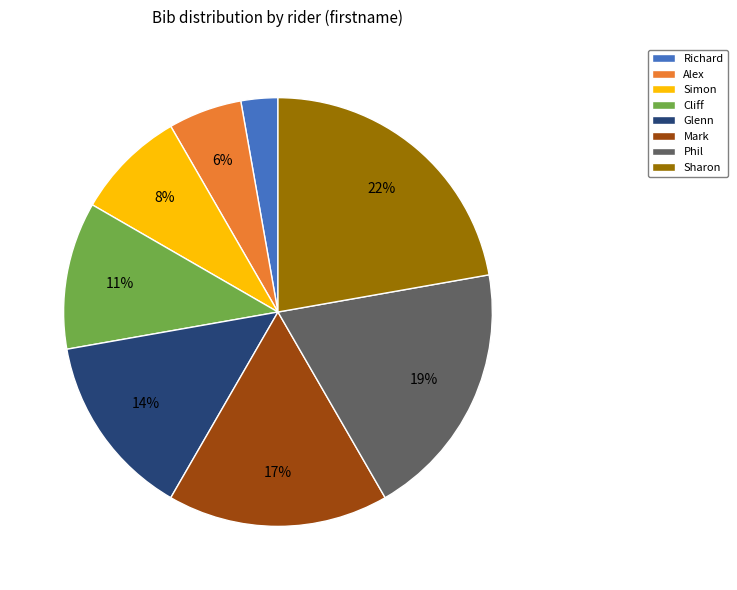

The Simon slice represents 8% of the pie. True or false?

True